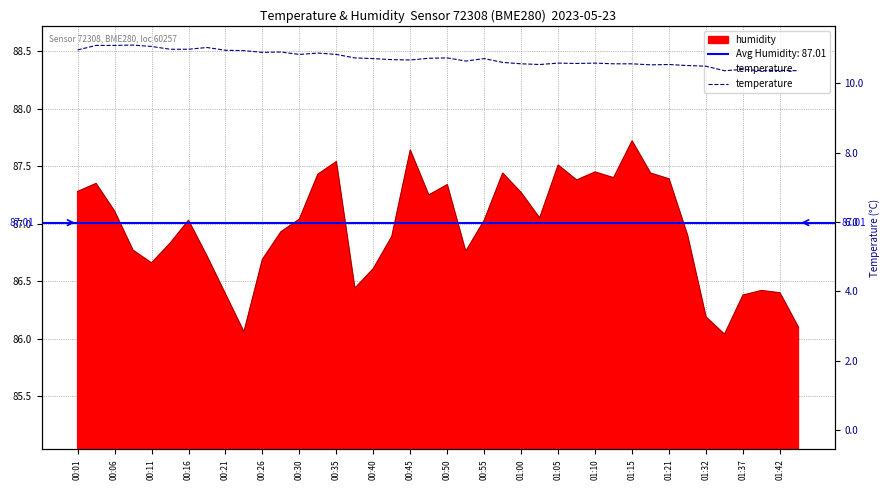

The chart shows a value of 10.6 at 21. True or false?

True